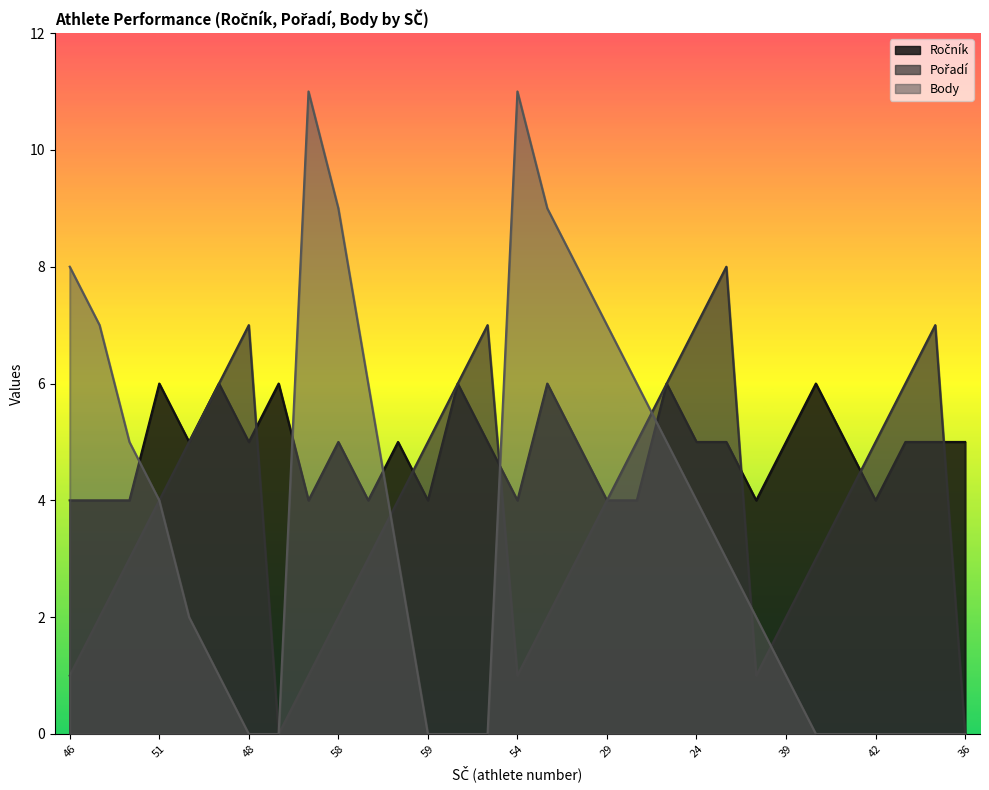

True or false: Body and Pořadí cross at least once.

True